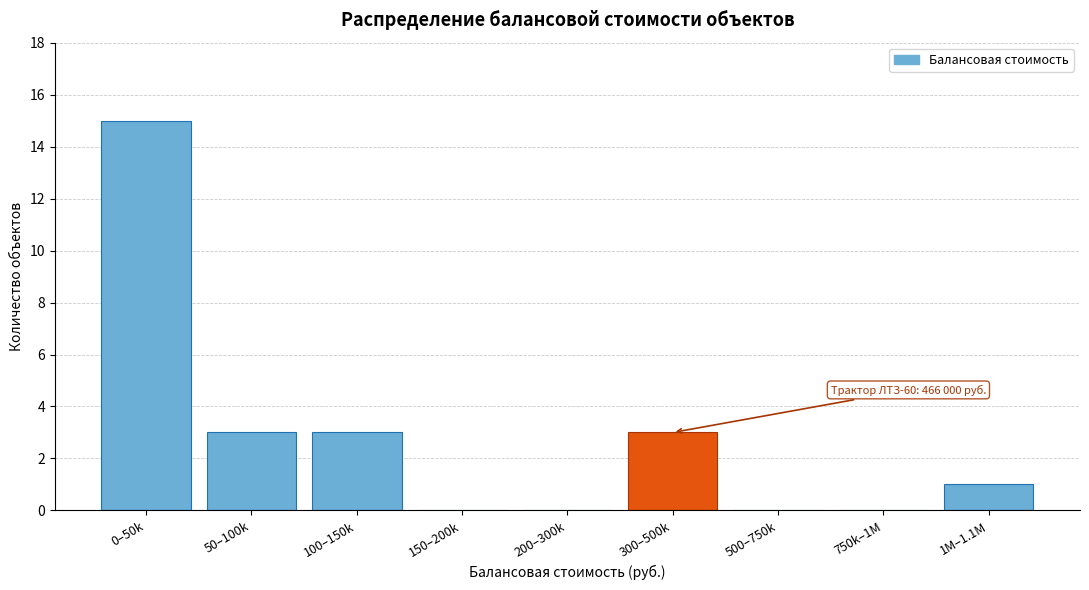

Reading left to right, list all the values displayed in this chart.

0–50k=15	50–100k=3	100–150k=3	150–200k=0	200–300k=0	300–500k=3	500–750k=0	750k–1M=0	1M–1.1M=1